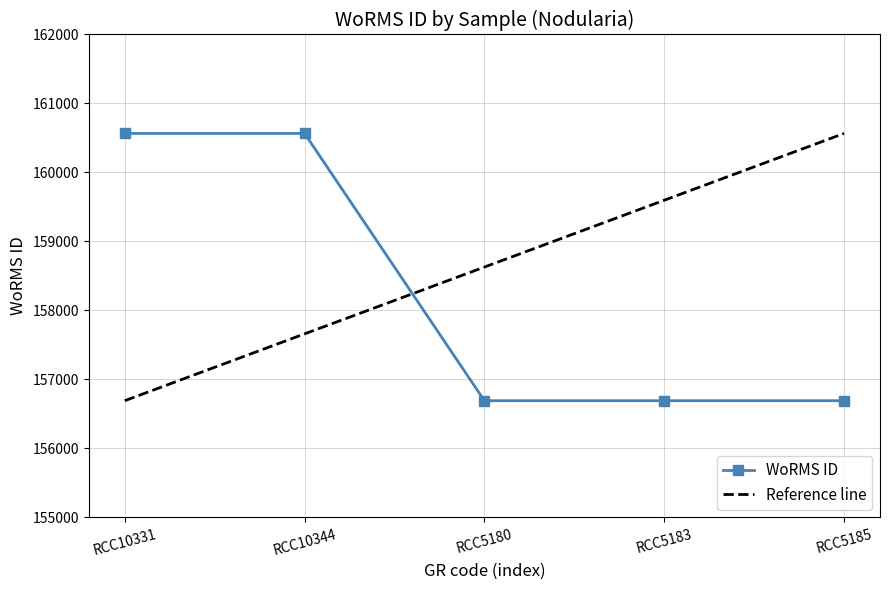

What is the difference between the highest and lowest values at RCC5180?

1937.0